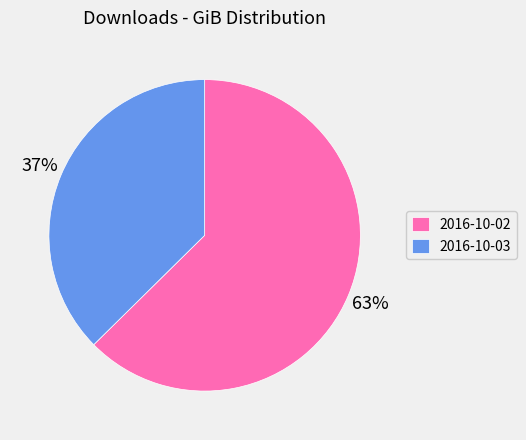

Count the number of slices in the pie.

2